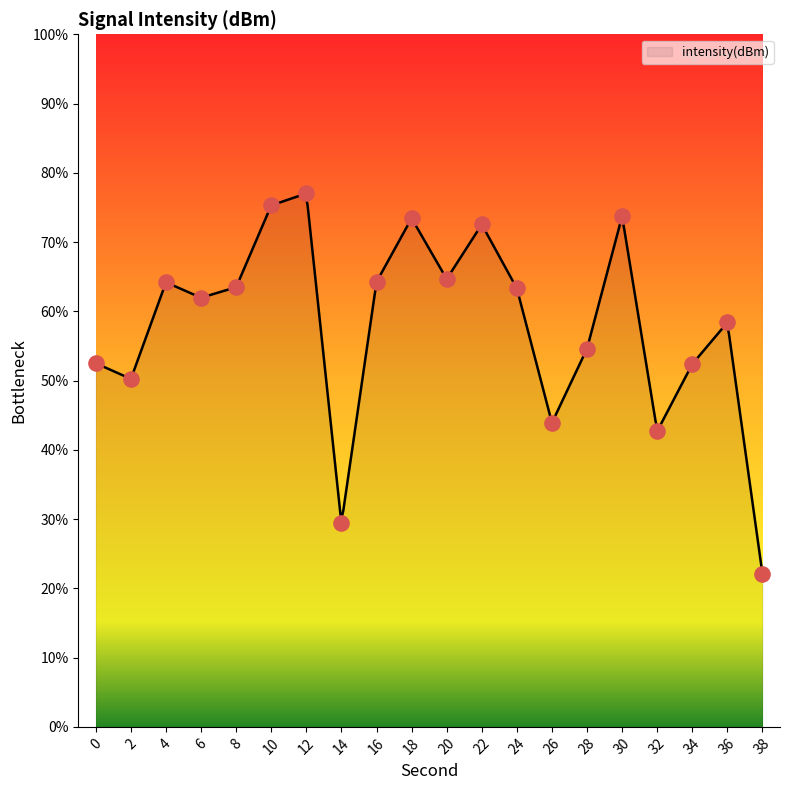

What is the ratio of the value at 6 to the value at 34?

1.2